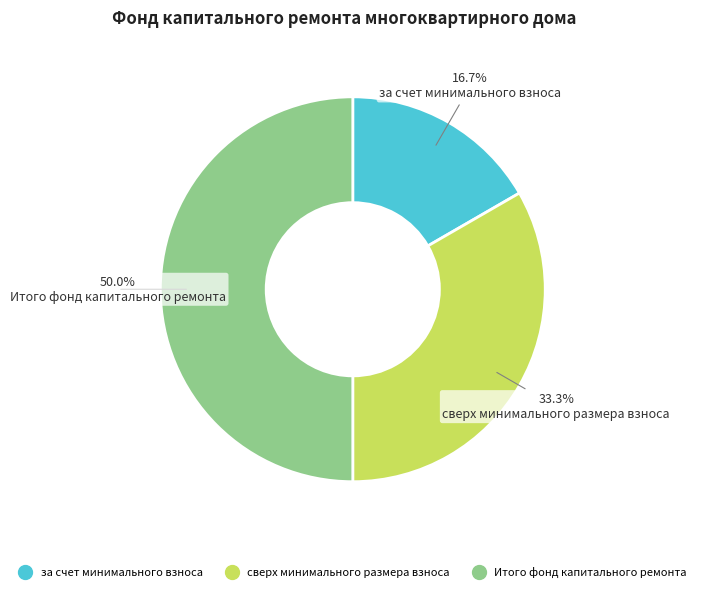

To the nearest percent, what is the difference between the Итого фонд капитального ремонта and сверх минимального размера взноса slice percentages?

17%